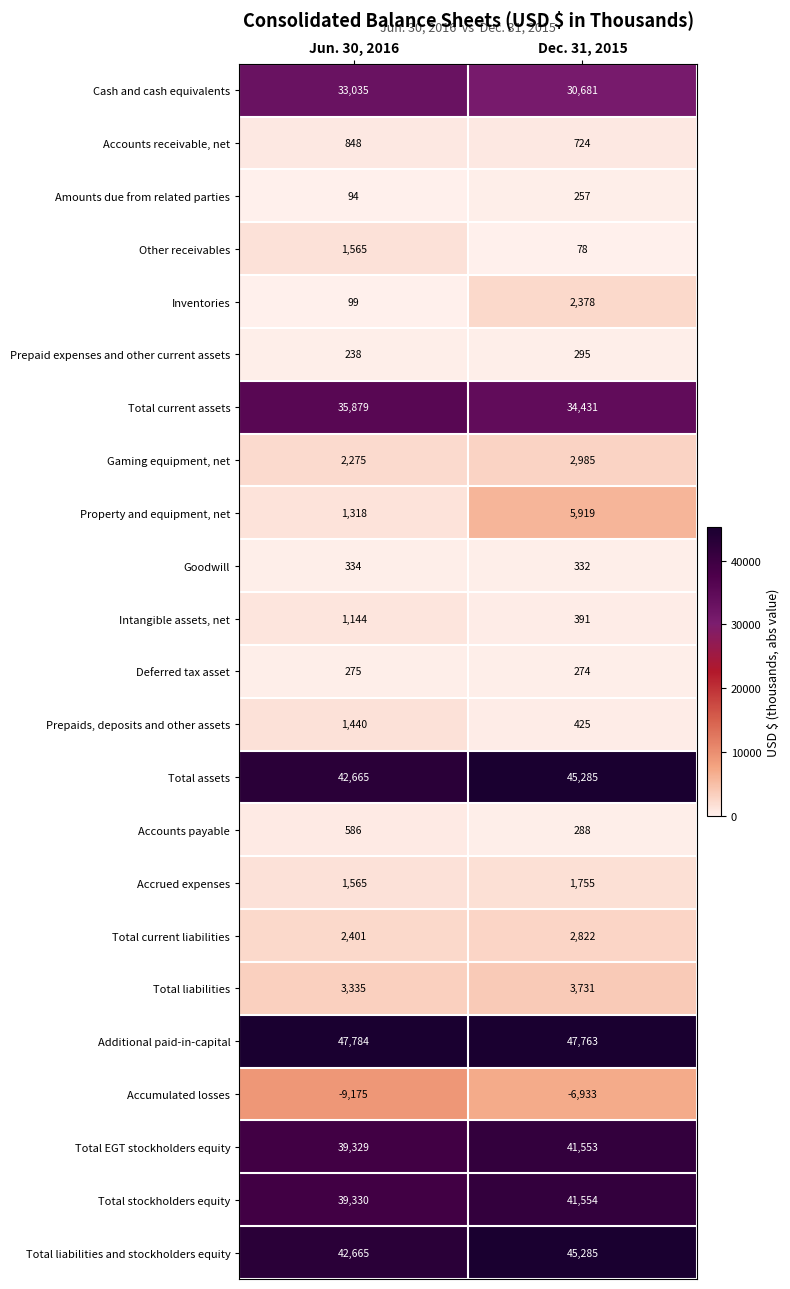

What is the difference between the highest and lowest values at Dec. 31, 2015?

54696